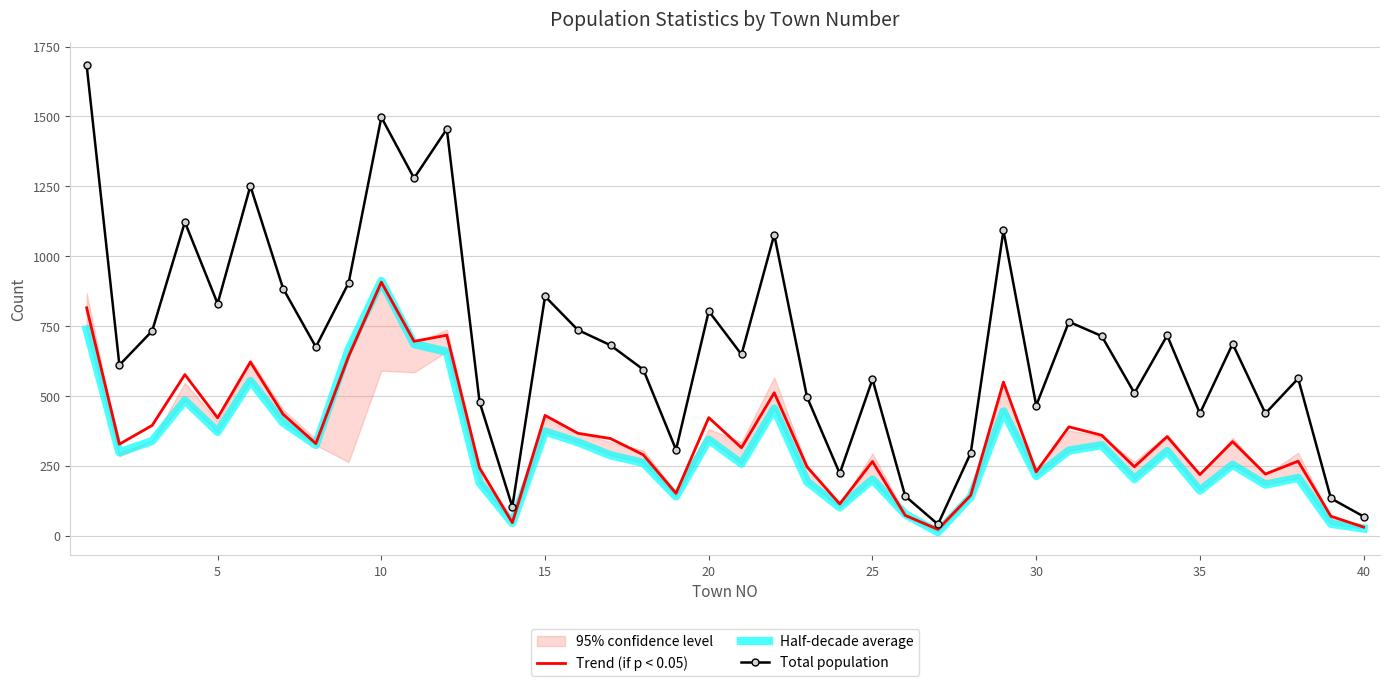

Reading right to left, list all the values displayed in this chart.

Trend (if p < 0.05): 30	69	266	220	336	218	354	246	359	389	228	549	144	22	72	265	113	246	511	314	422	151	289	347	366	430	46	242	717	695	907	641	329	434	621	421	576	394	327	815
Half-decade average: 25	42	206	182	253	161	302	202	323	304	213	444	138	12	76	200	101	193	454	257	343	140	260	287	334	372	45	189	658	685	911	666	324	404	553	371	483	338	298	737
Total population: 68	133	562	437	686	437	716	510	714	765	465	1092	295	40	141	559	222	496	1077	648	803	307	594	681	736	856	103	478	1455	1279	1497	904	675	884	1251	830	1122	732	610	1683